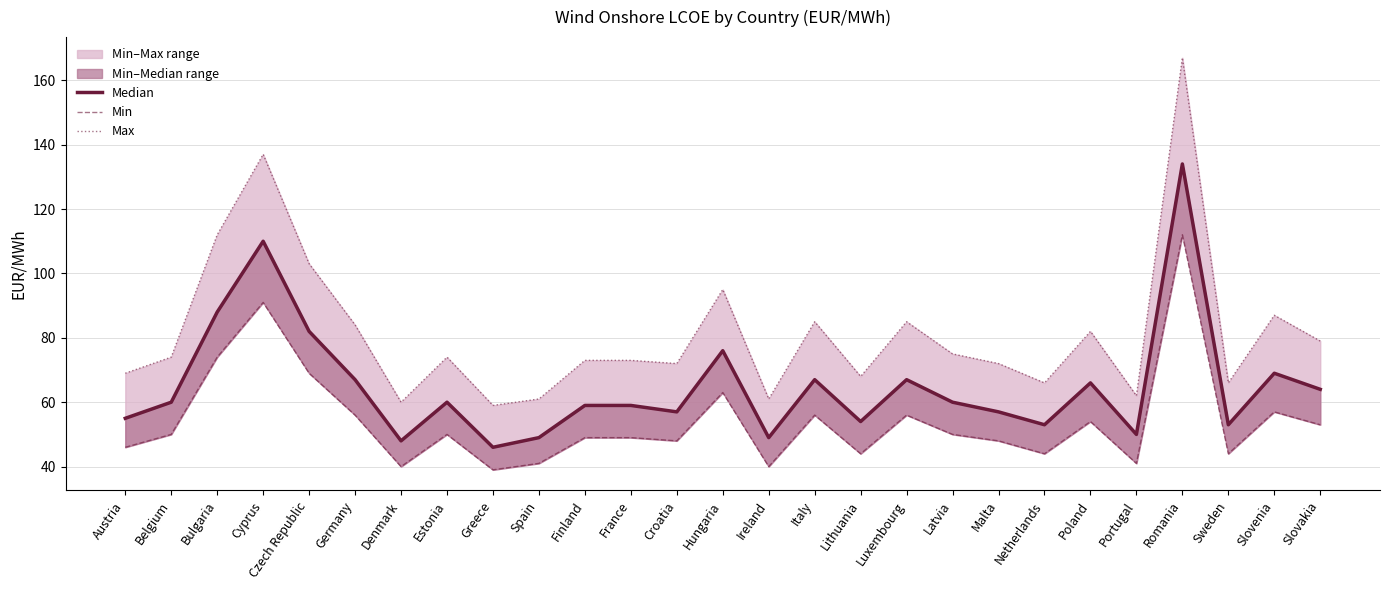

What is the approximate value of Min at Croatia?

48